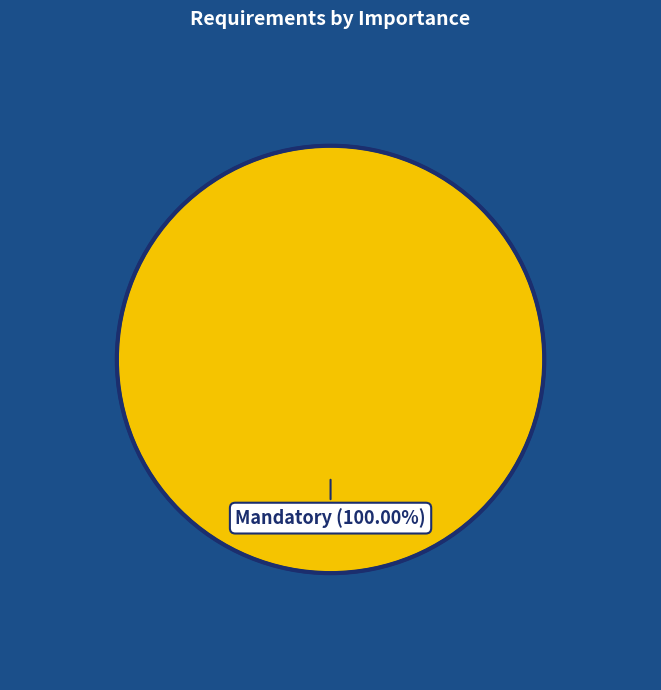

Which category accounts for the majority?

Mandatory